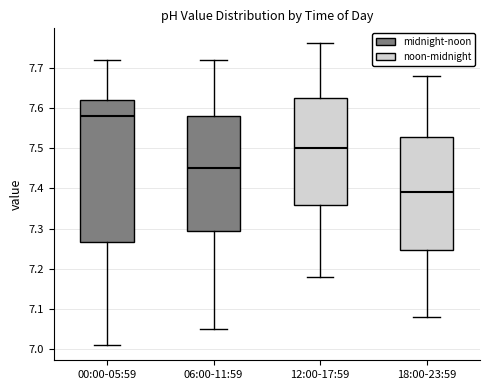

Comparing the boxes themselves (not the whiskers), which one is the tallest?

00:00-05:59